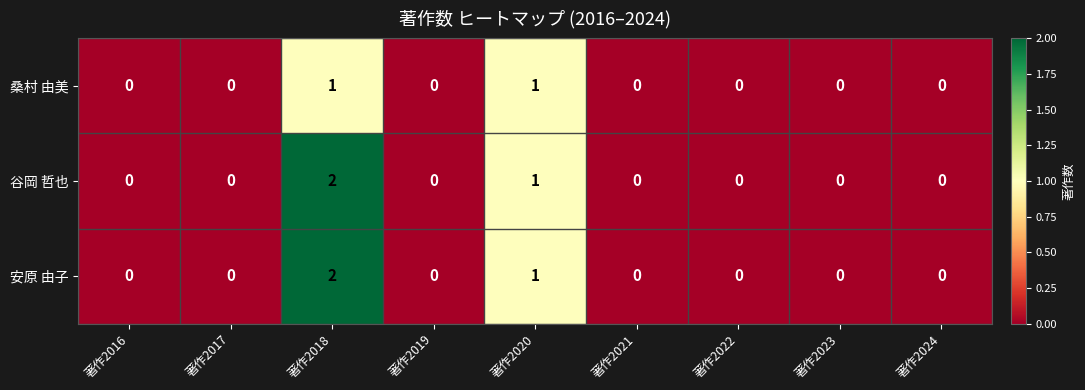

At which category is the sum across all series the highest?

著作2018